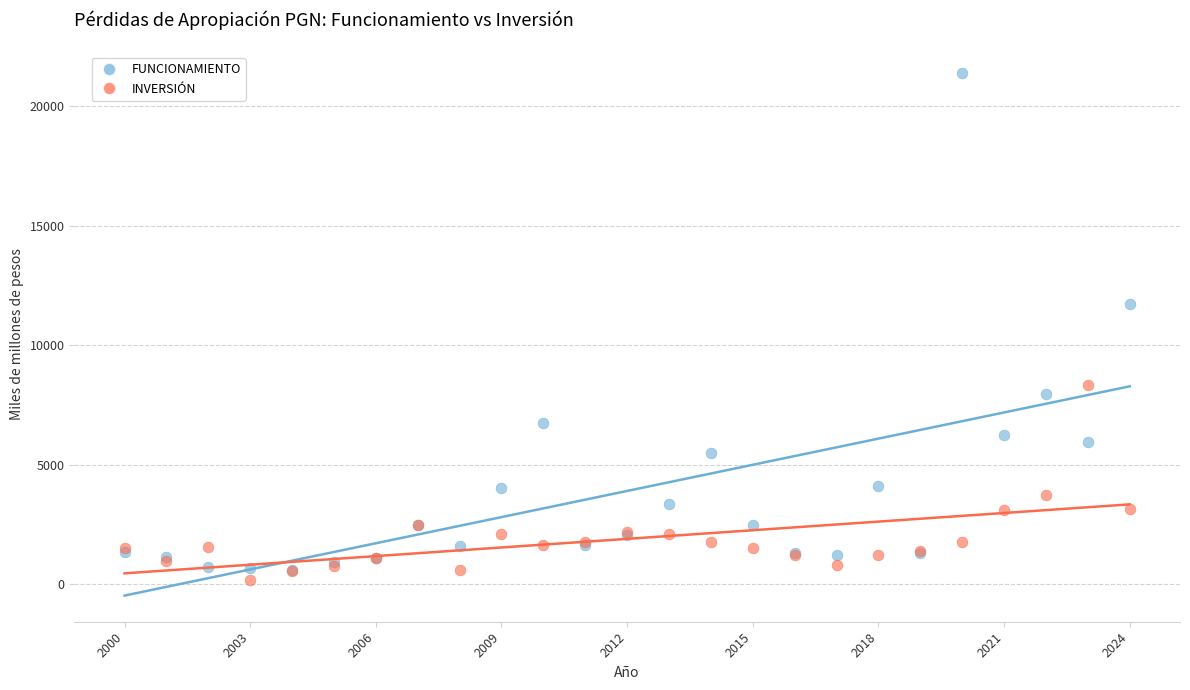

Across all series, what Y value is closest to 10798?

11740.6